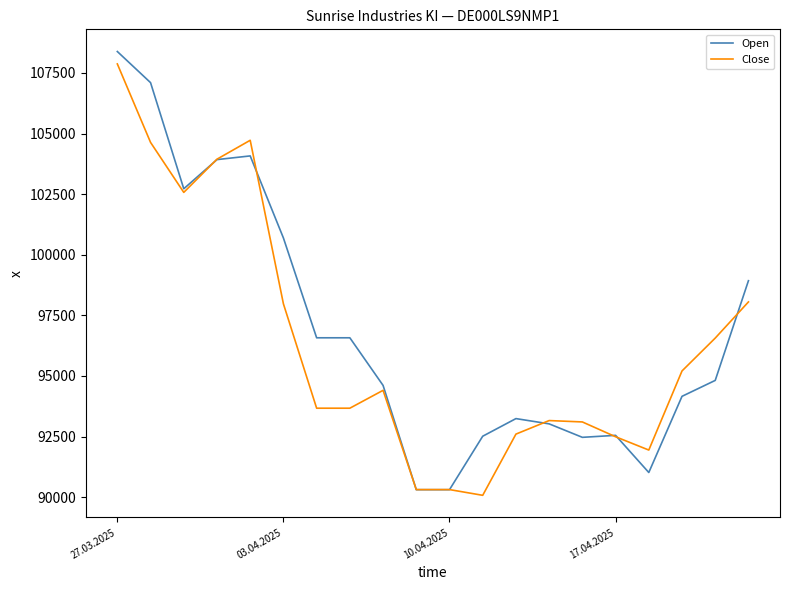

What is the greatest value displayed?

108384